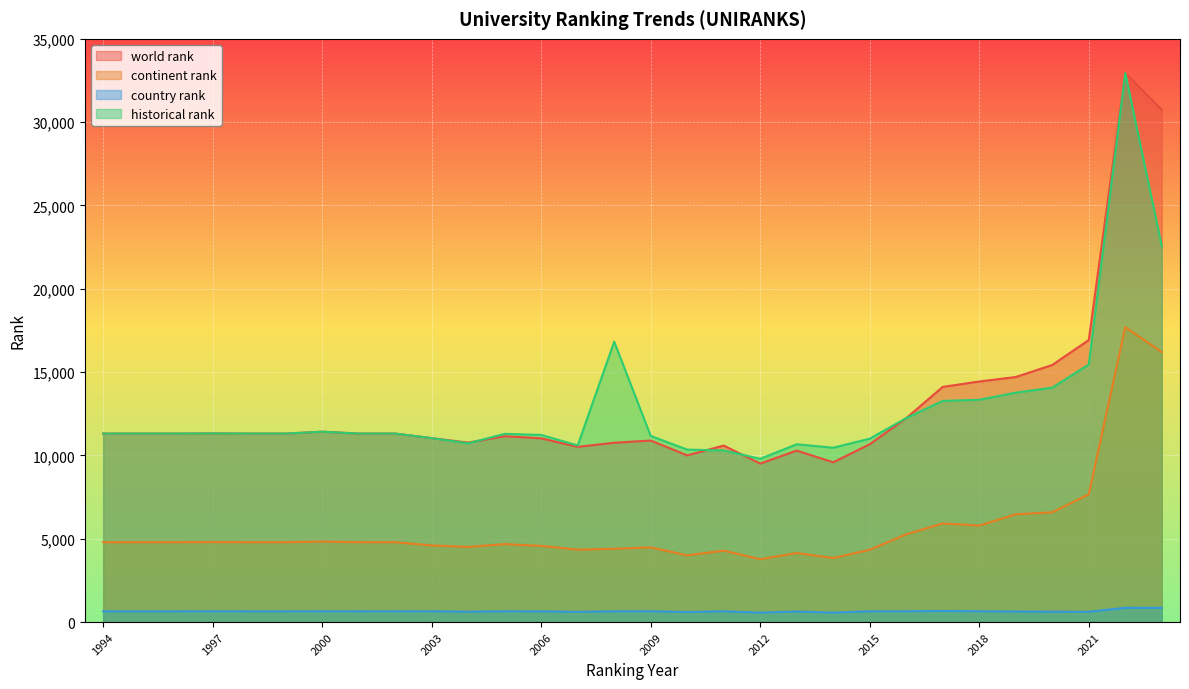

How many lines are shown in the chart?

4